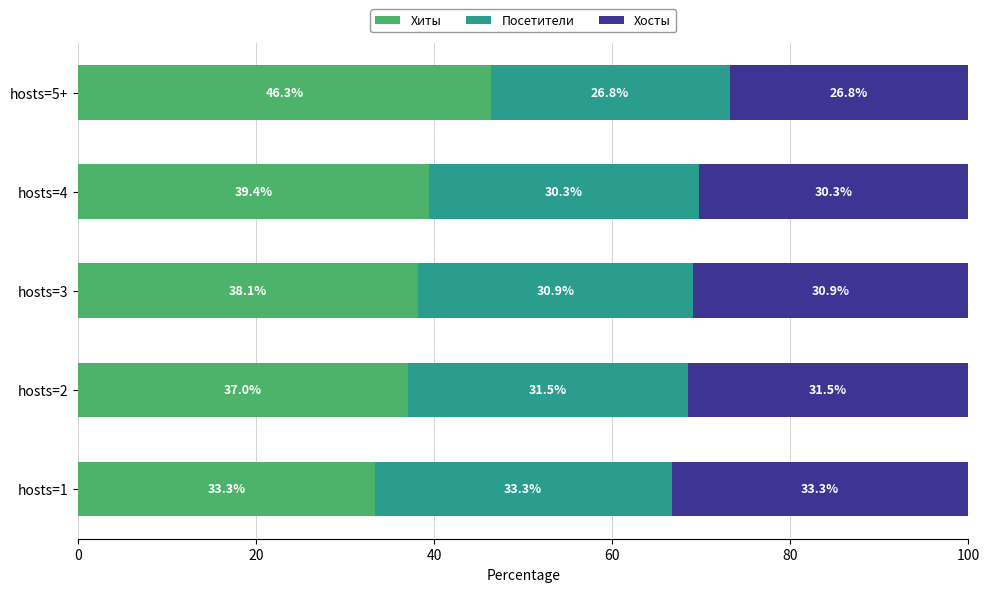

What is the minimum value for Хиты?

33.3